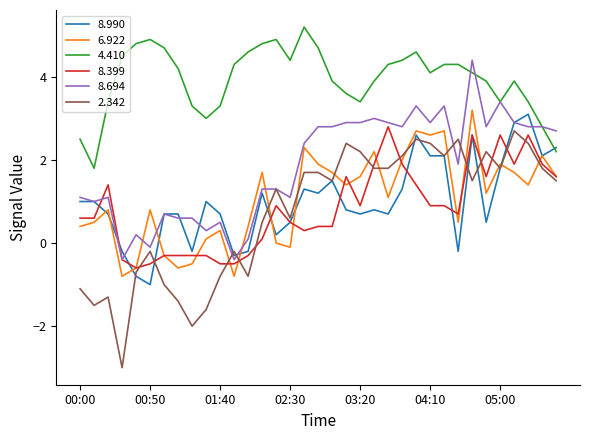

Which series has the largest total across all categories?

4.410